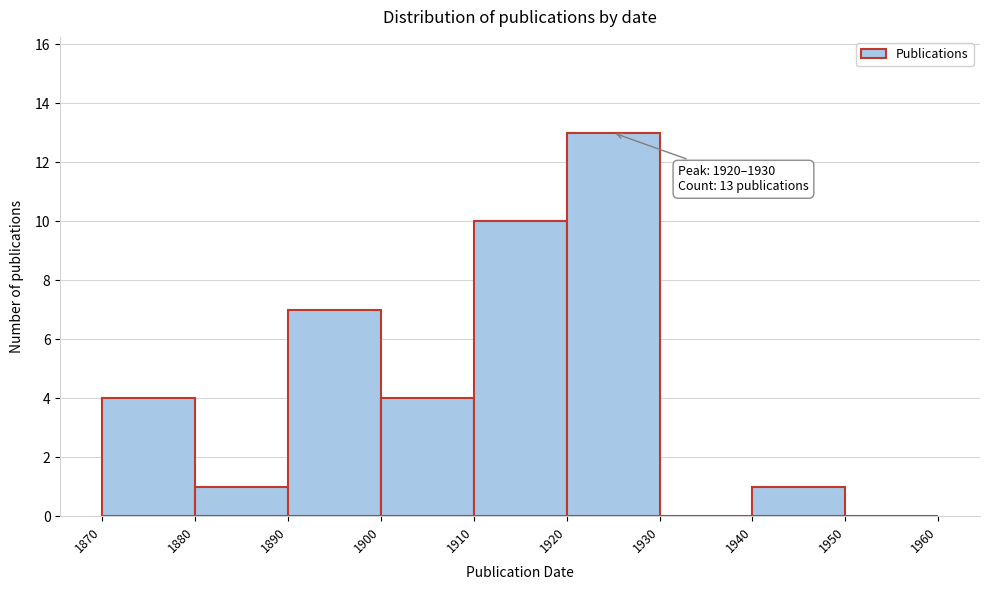

Which range on the x-axis has the tallest bar?

1920 to 1930